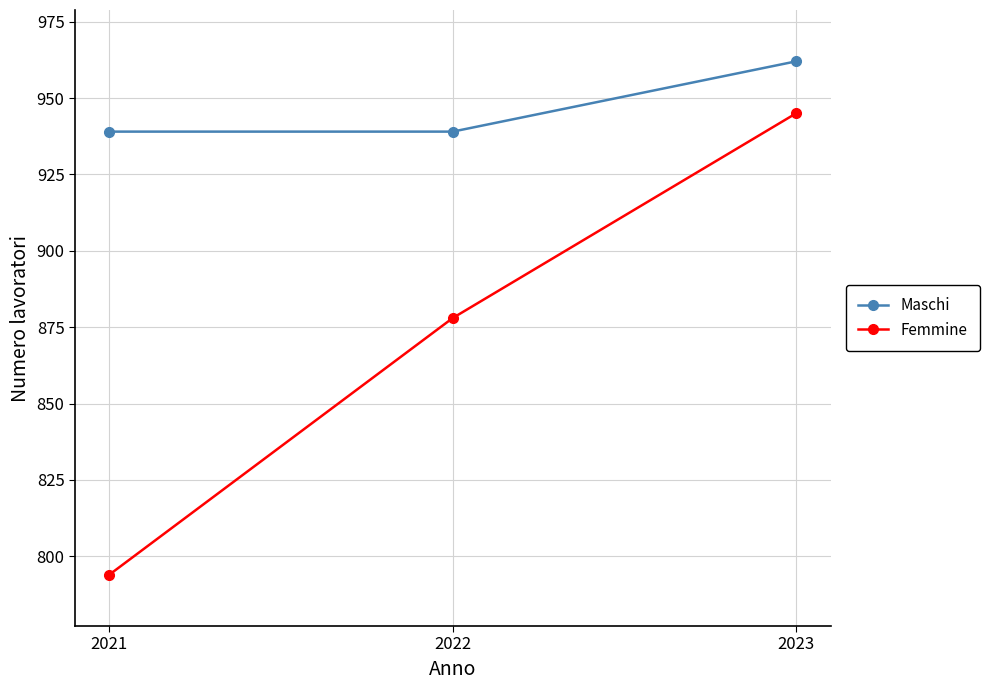

What are all the series names shown in the legend?

Maschi, Femmine